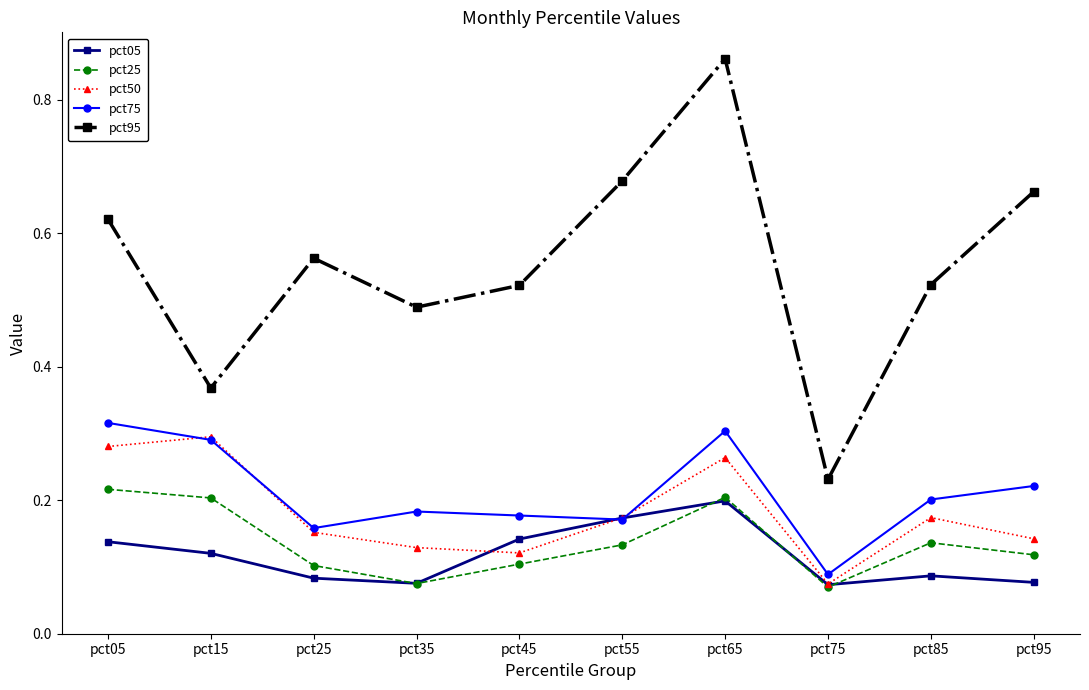

Is it true that pct05 equals 0.2 at pct65?

True